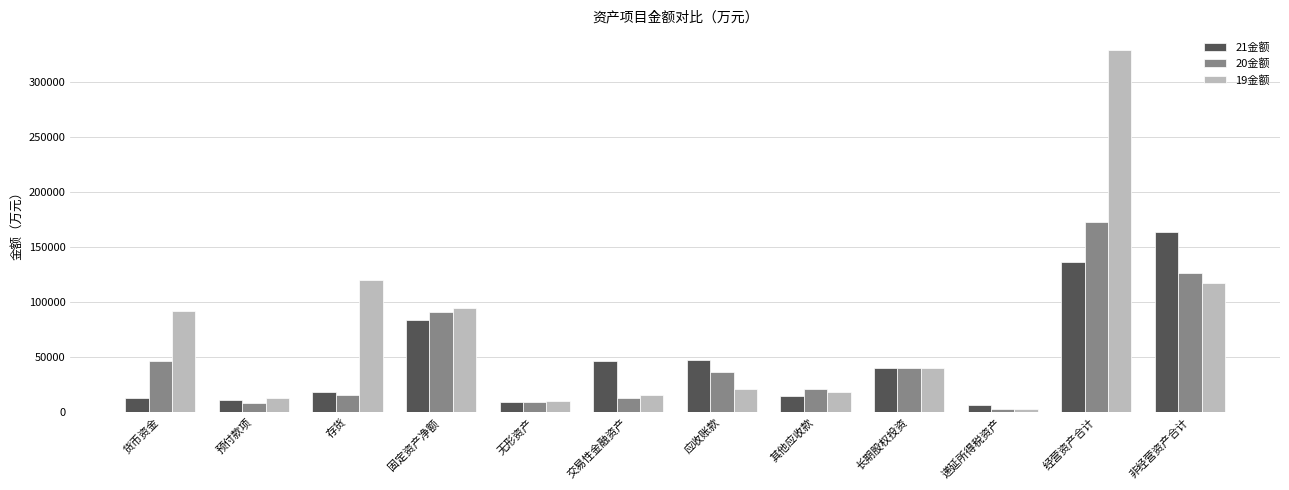

The value of 19金额 at 非经营资产合计 is 80340.0. True or false?

False